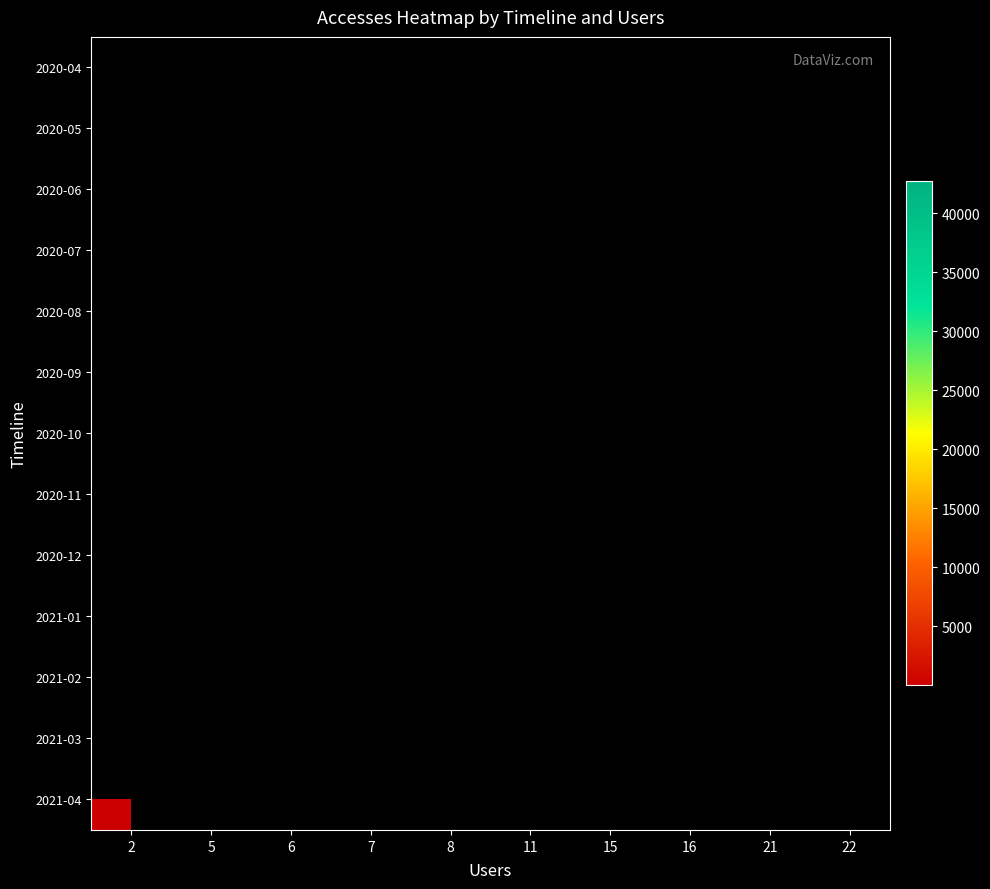

Which label corresponds to the largest value in the chart?

22